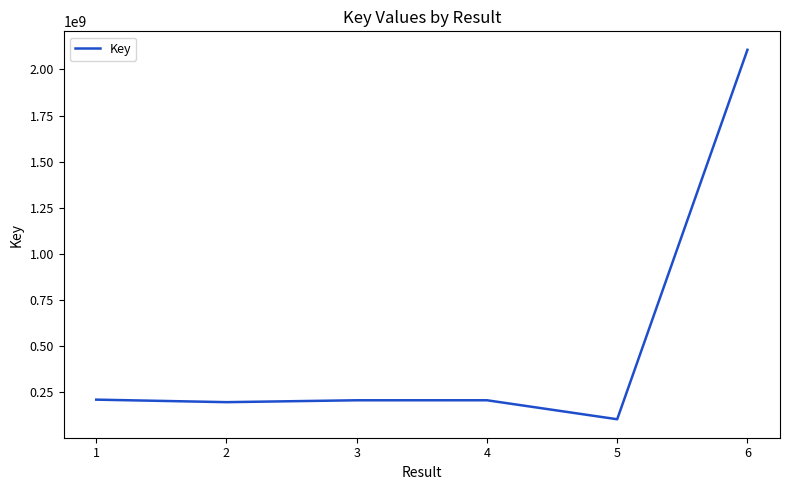

True or false: there are more than 2 points higher than both neighbors.

False